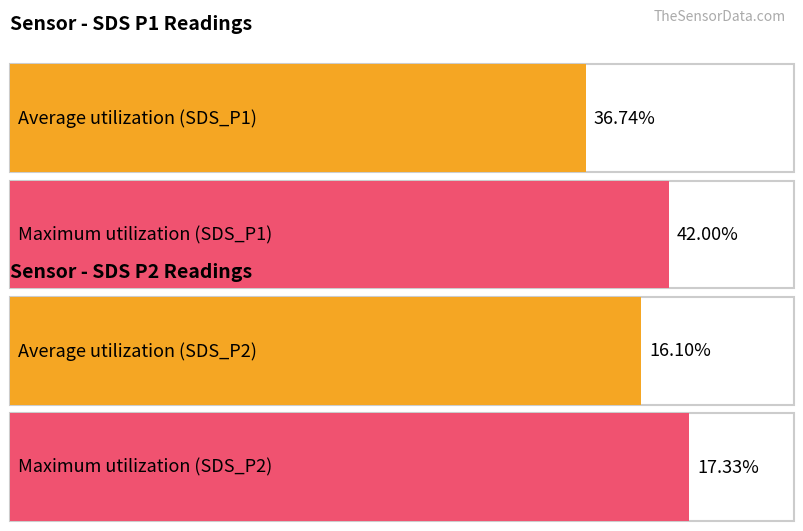

List the series in order of their peak value, highest first.

SDS_P1, SDS_P2